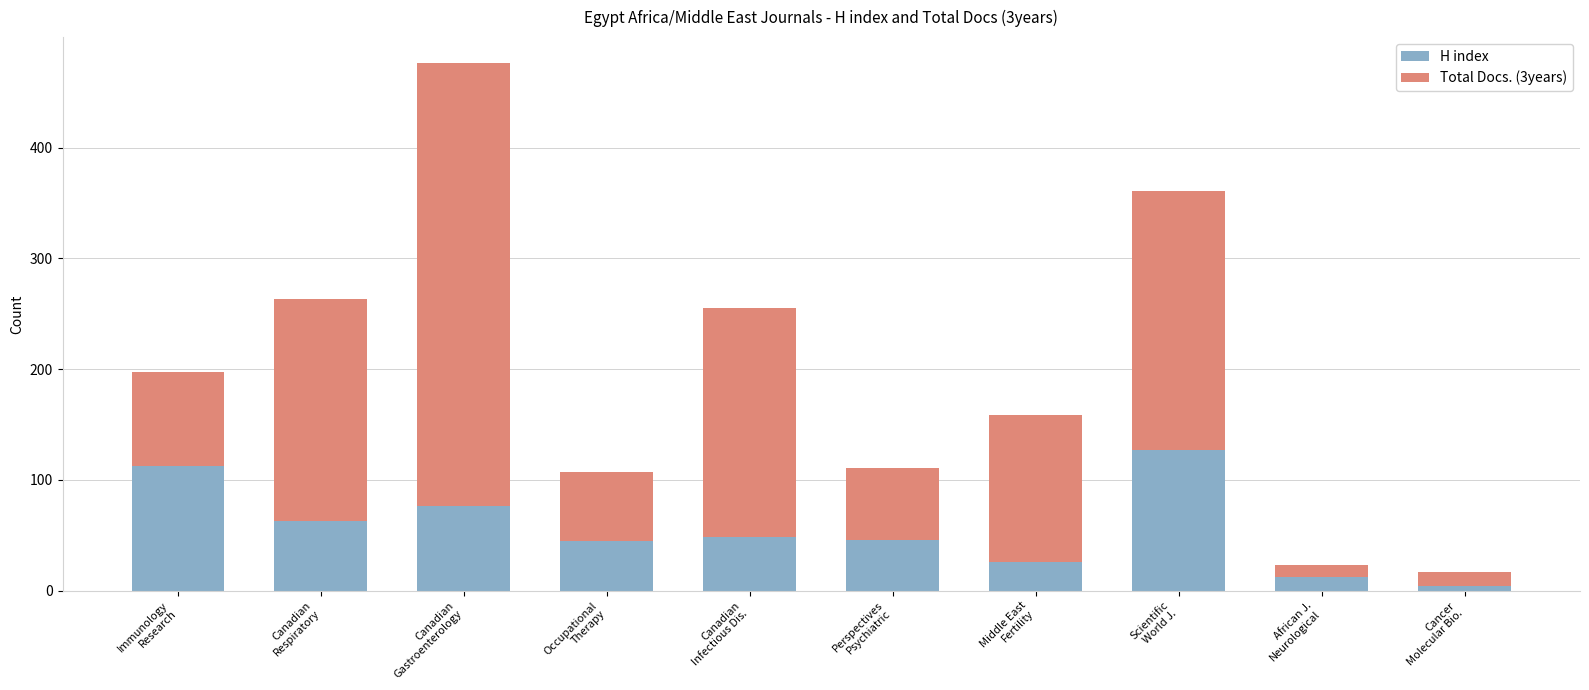

What is the difference between the second highest and minimum values in the H index series?

109